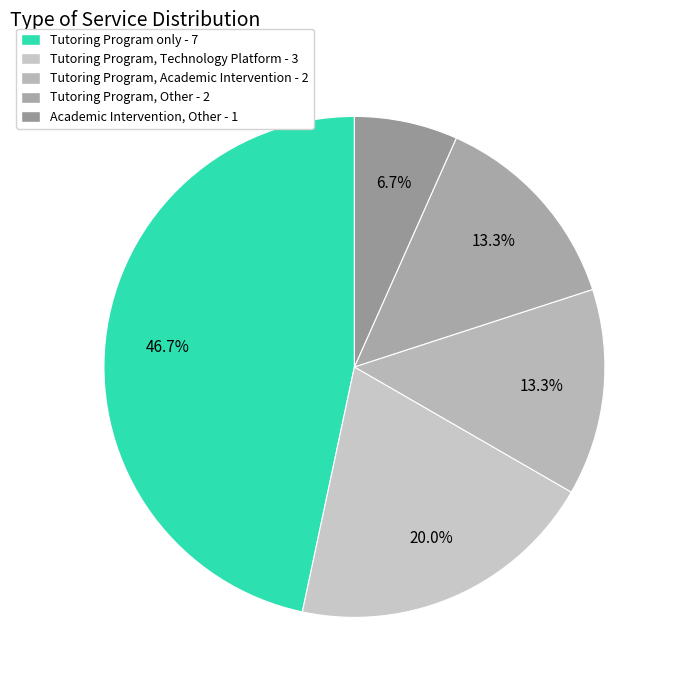

How many slices are in this pie chart?

5